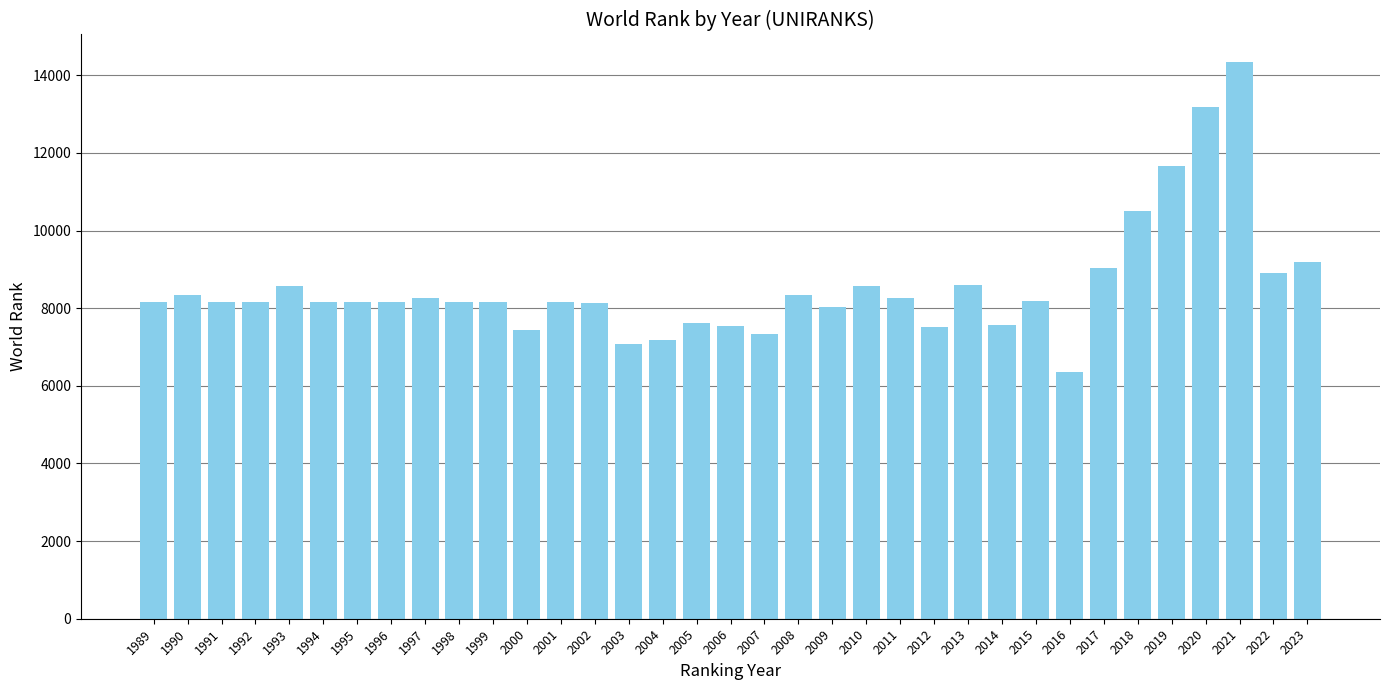

How many data points does each series have?

35